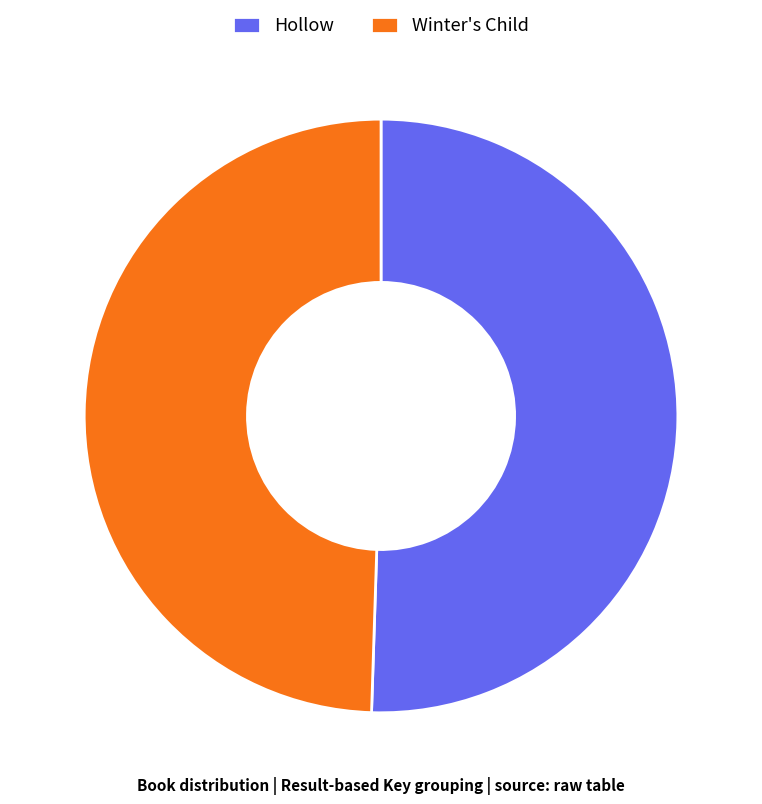

Do Hollow and Winter's Child together represent more than half of the pie?

Yes